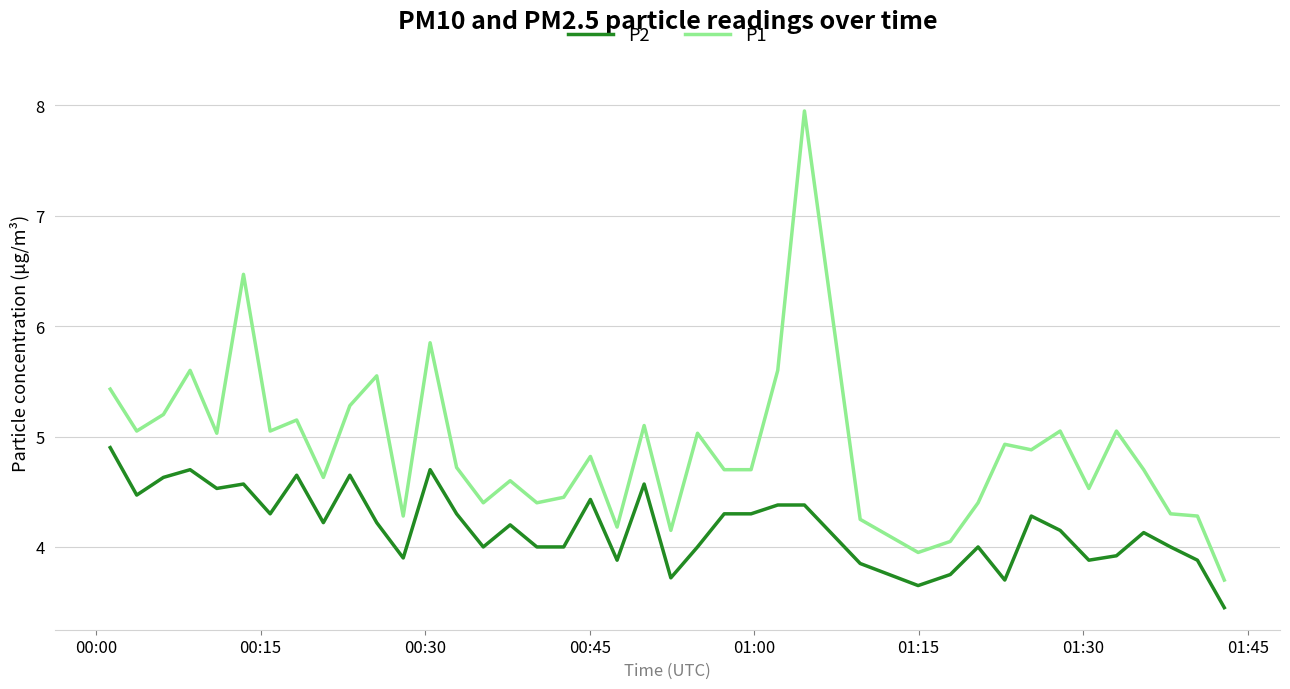

What is the maximum value for P2?

4.9